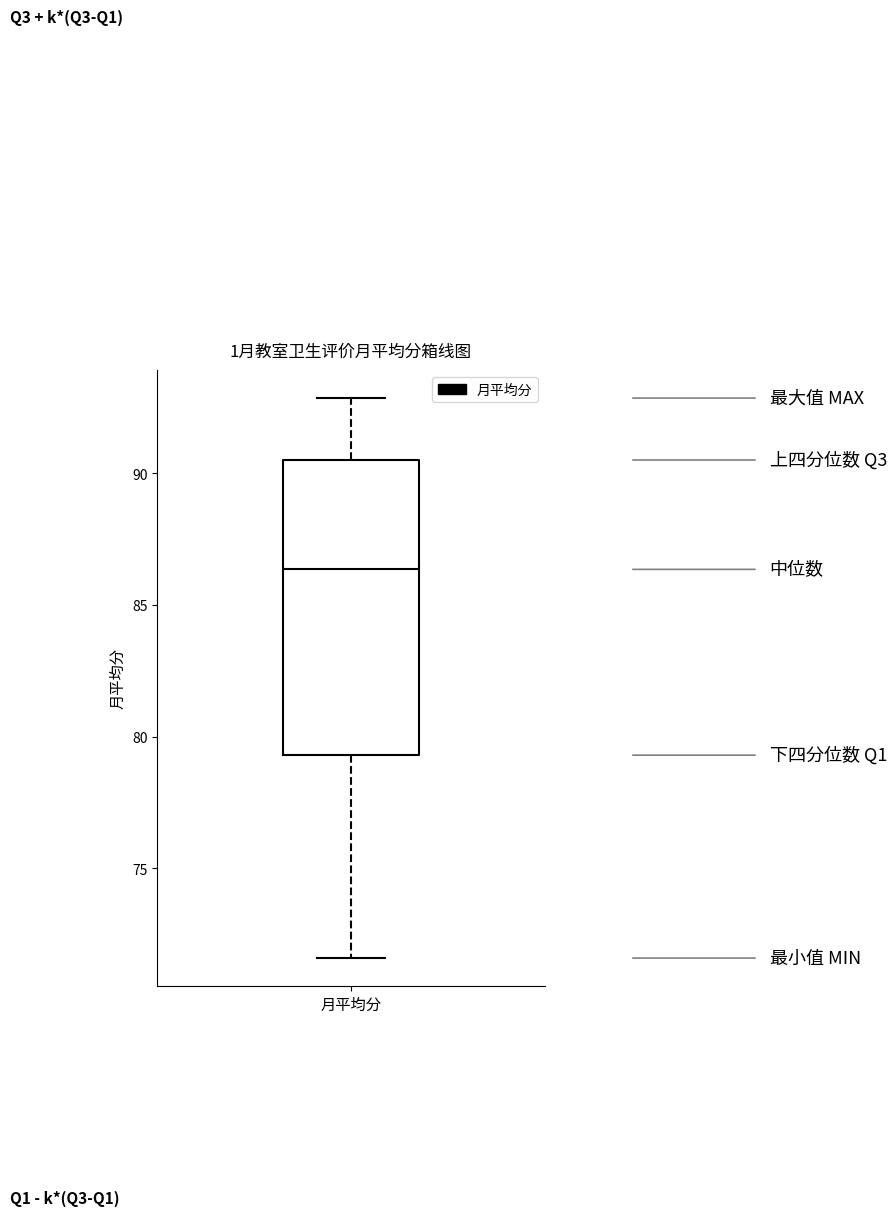

Transcribe this box plot: give where the median line is, the range the box spans, and where the two whiskers end, as read against the y-axis. The values are not printed on the chart, so give them approximately, as read against the axis.

median 86.5, box 79.5 to 90.5, whiskers 71.5 to 93.0